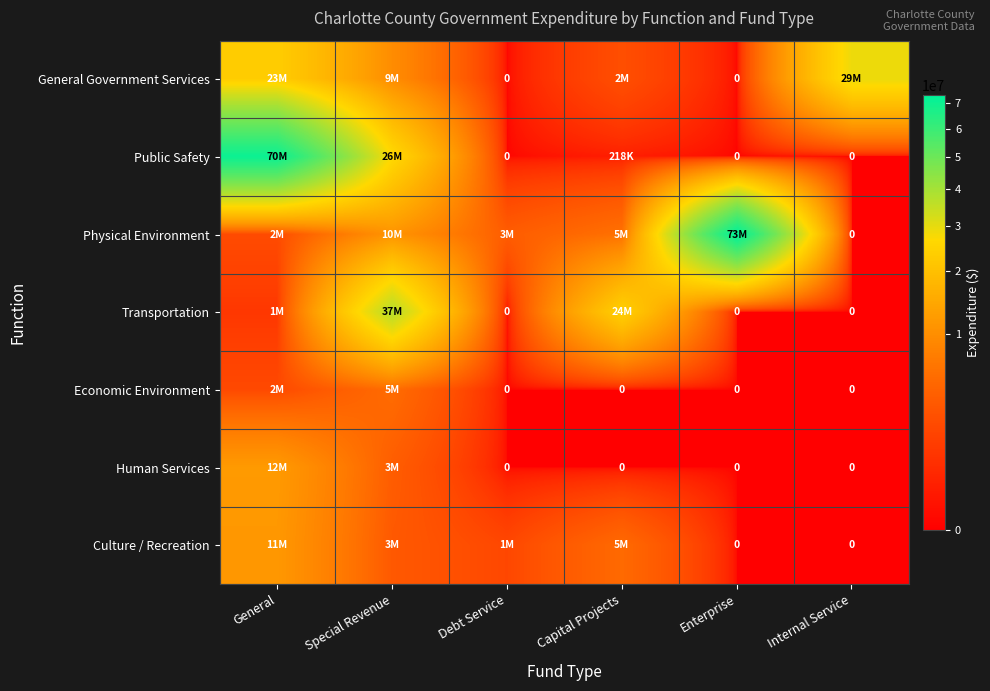

What is the spread (max minus min) of values at Special Revenue?

33889993